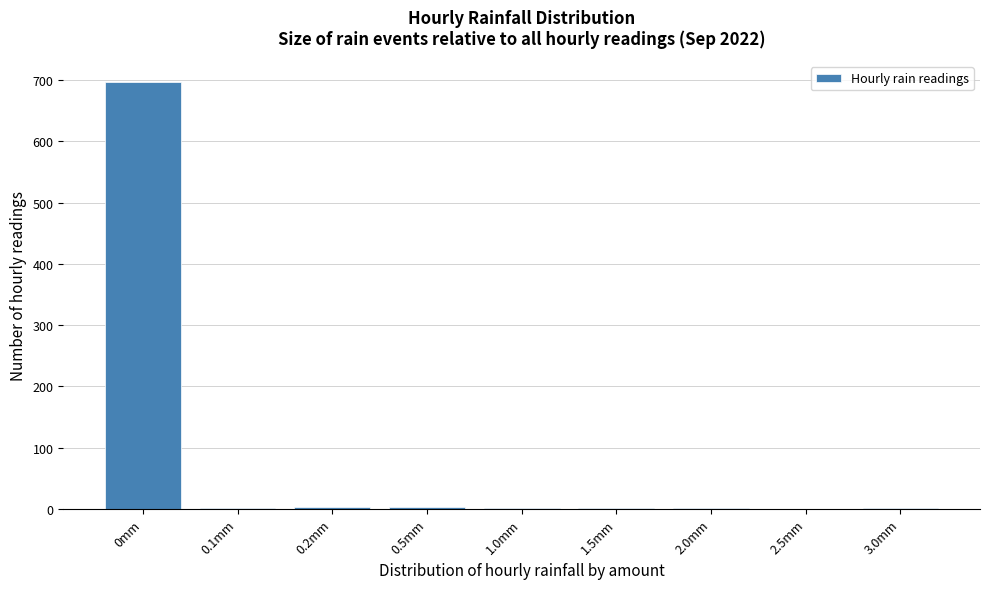

The value at 2.5mm is -361. True or false?

False